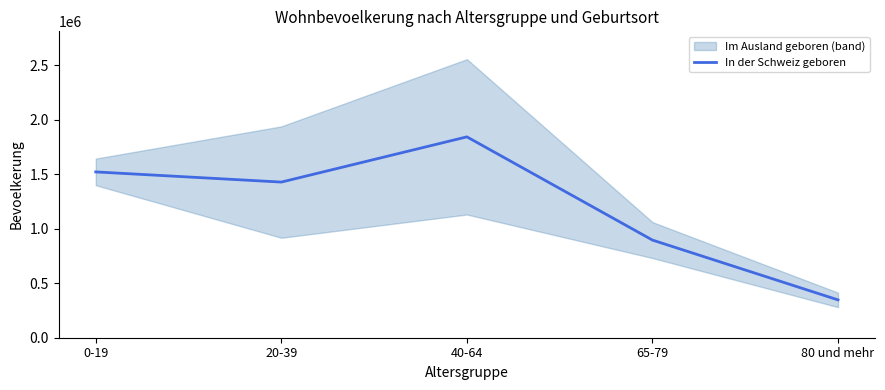

The value at 0-19 is 2317373. True or false?

False